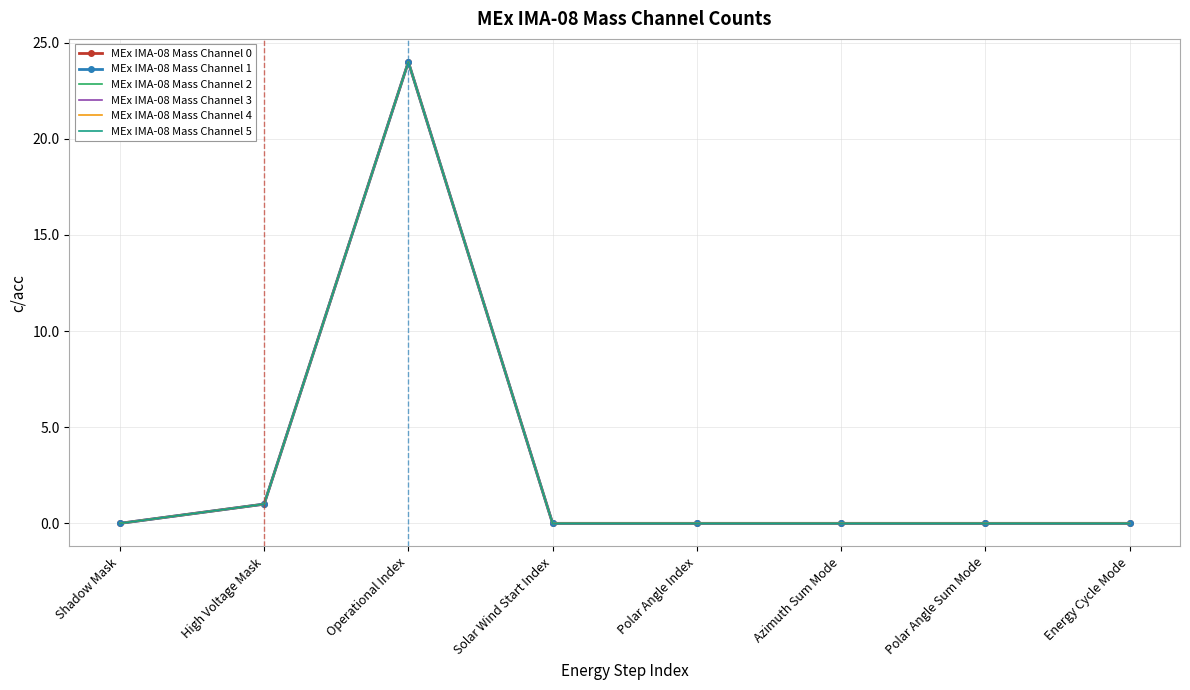

Count the number of data series in this chart.

6